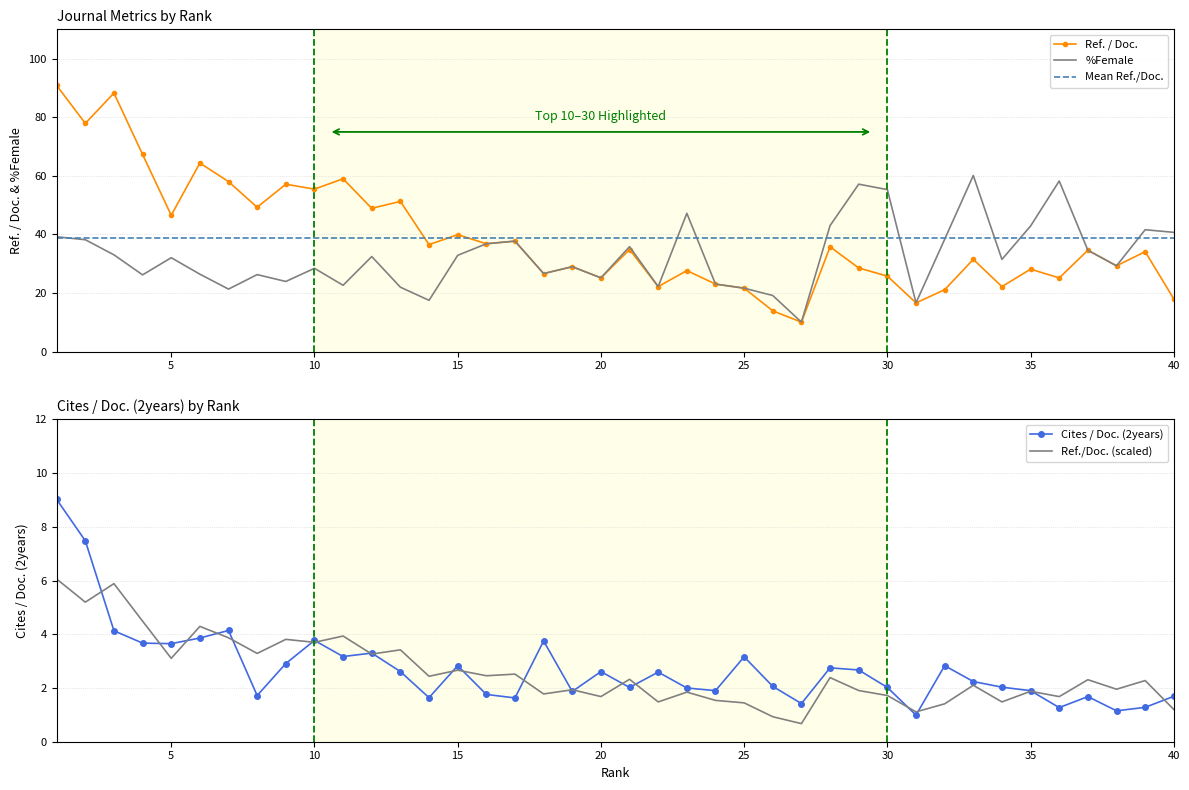

At which category does Cites / Doc. (2years) reach its first local valley?

5